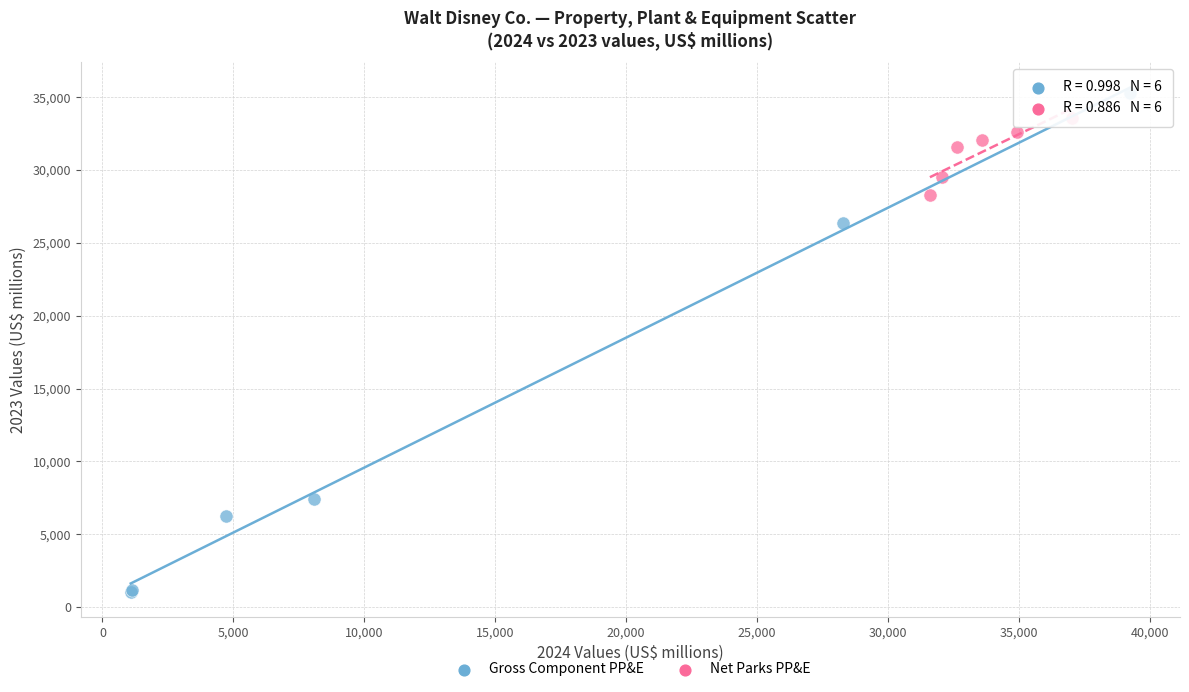

Which series has the widest spread of Y values?

Gross Component PP&E